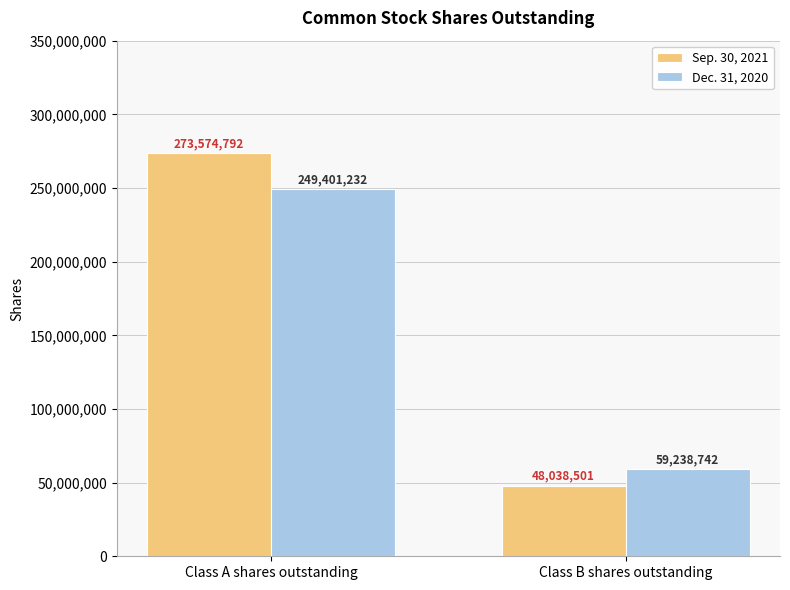

What is the difference between the Sep. 30, 2021 values at Class A shares outstanding and Class B shares outstanding?

225536291